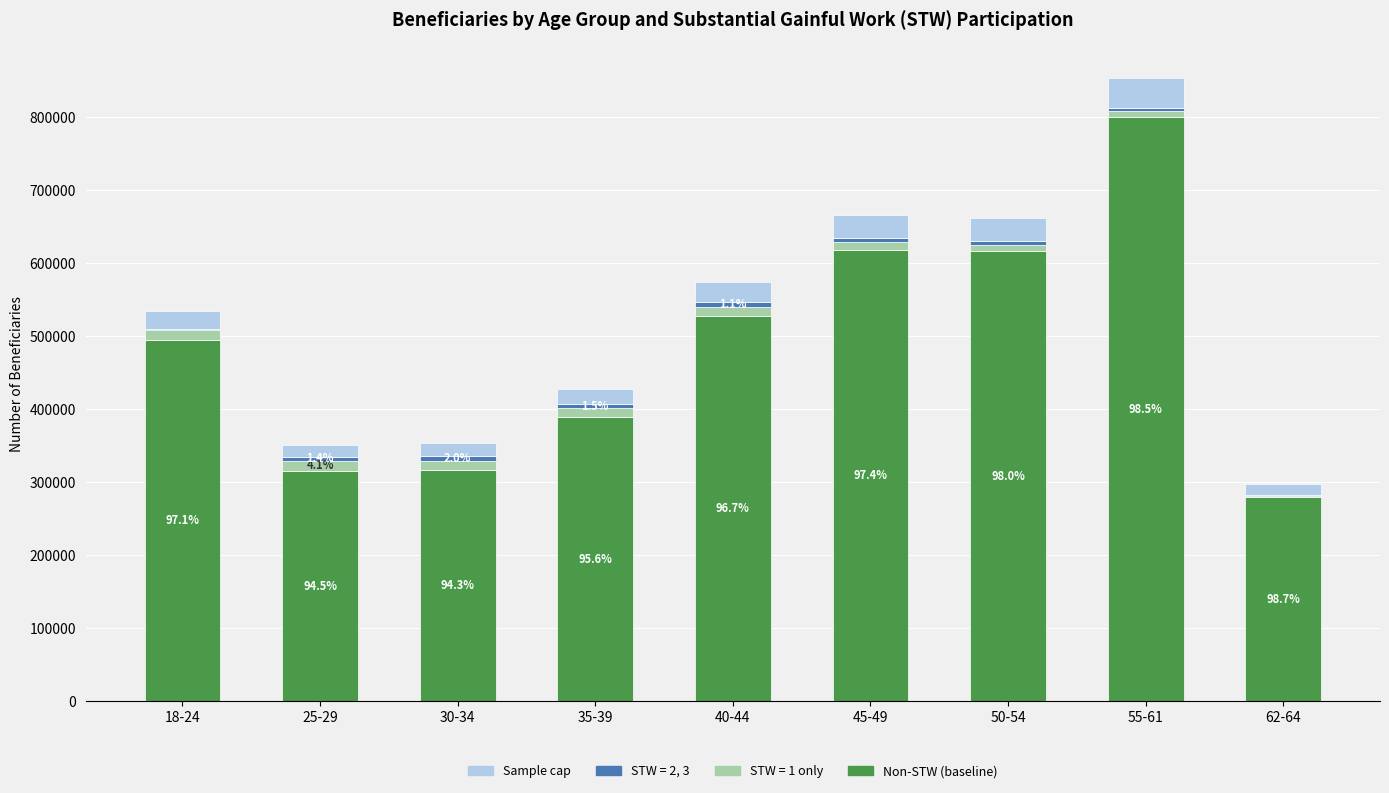

At which category is the sum across all series the highest?

55-61